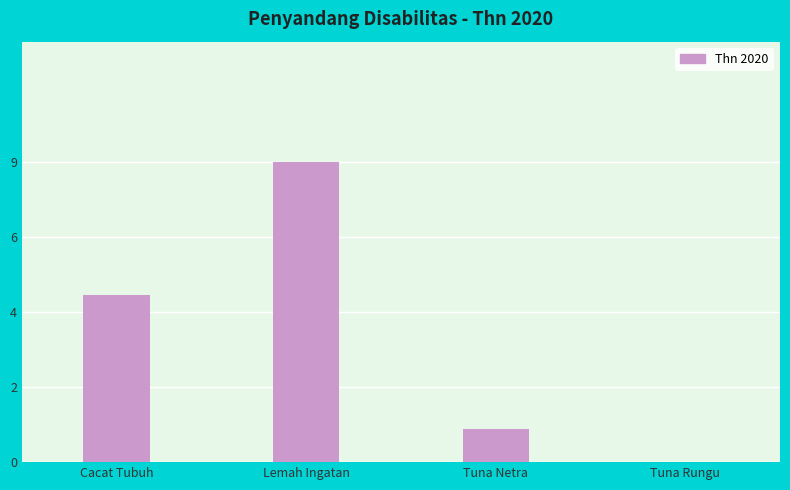

Rank the categories by value from highest to lowest.

Lemah Ingatan, Cacat Tubuh, Tuna Netra, Tuna Rungu